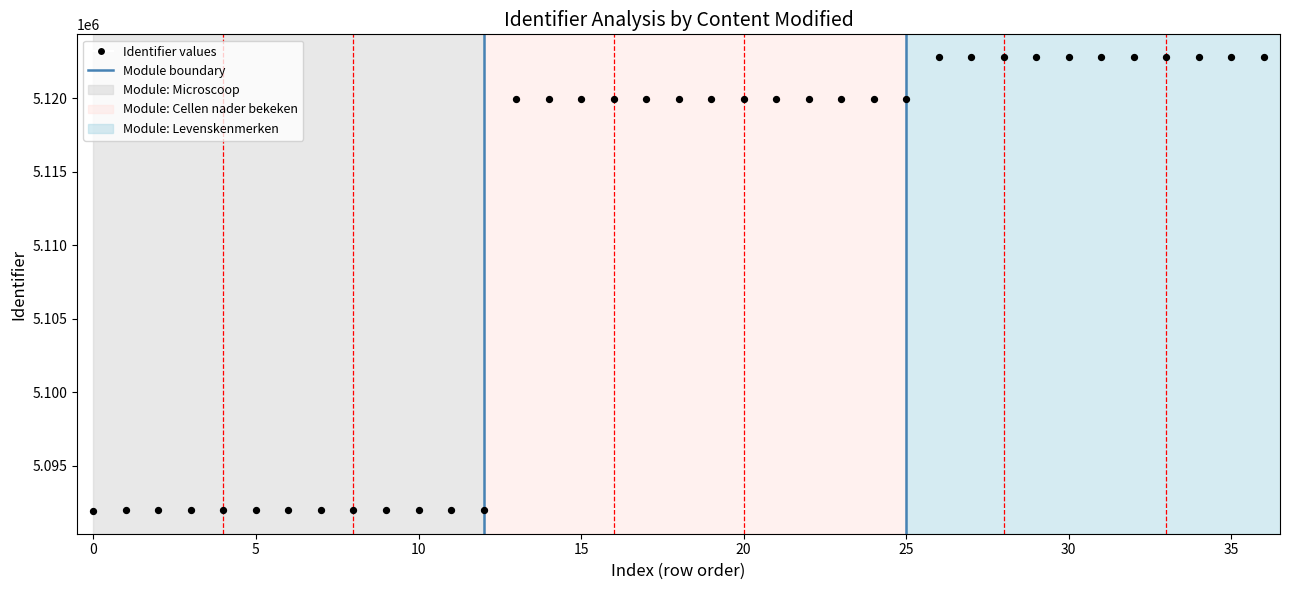

What is the range of Y values (max minus min)?

30909